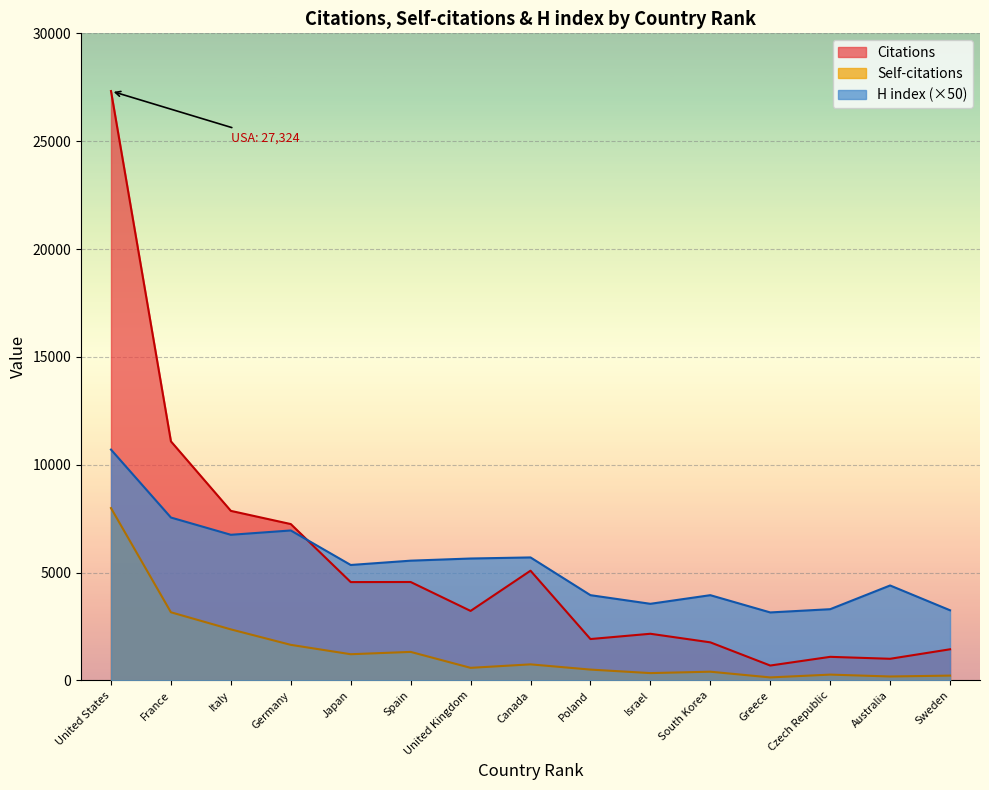

Is the value of Citations at Poland greater than the value of H index (×50) at Australia?

No